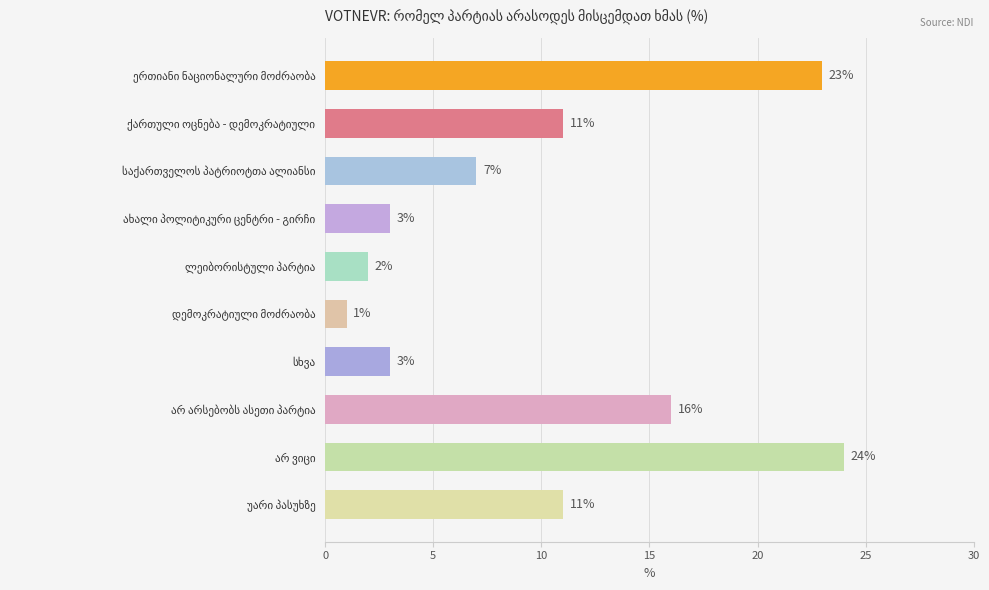

What is the difference between the second highest and second lowest values?

21